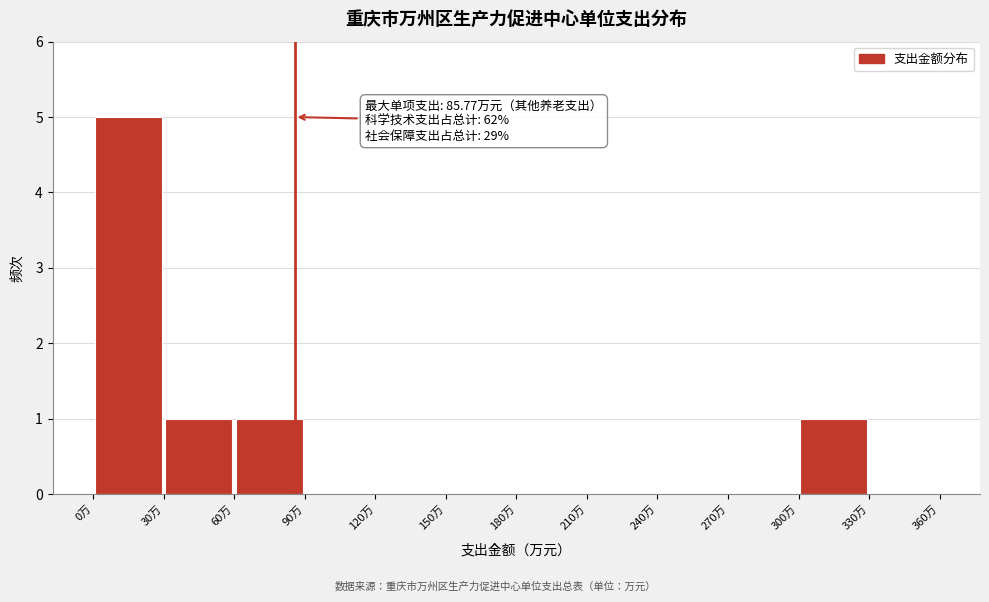

Which range on the x-axis has the tallest bar?

0 to 30